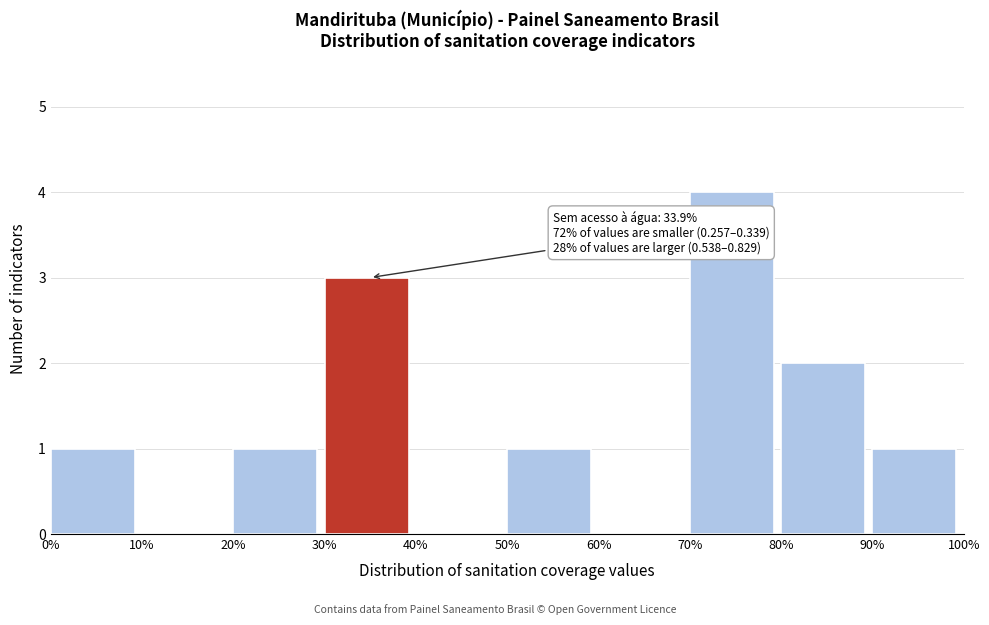

Reading left to right, transcribe all the data shown in this chart.

0%=1	10%=0	20%=1	30%=3	40%=0	50%=1	60%=0	70%=4	80%=2	90%=1